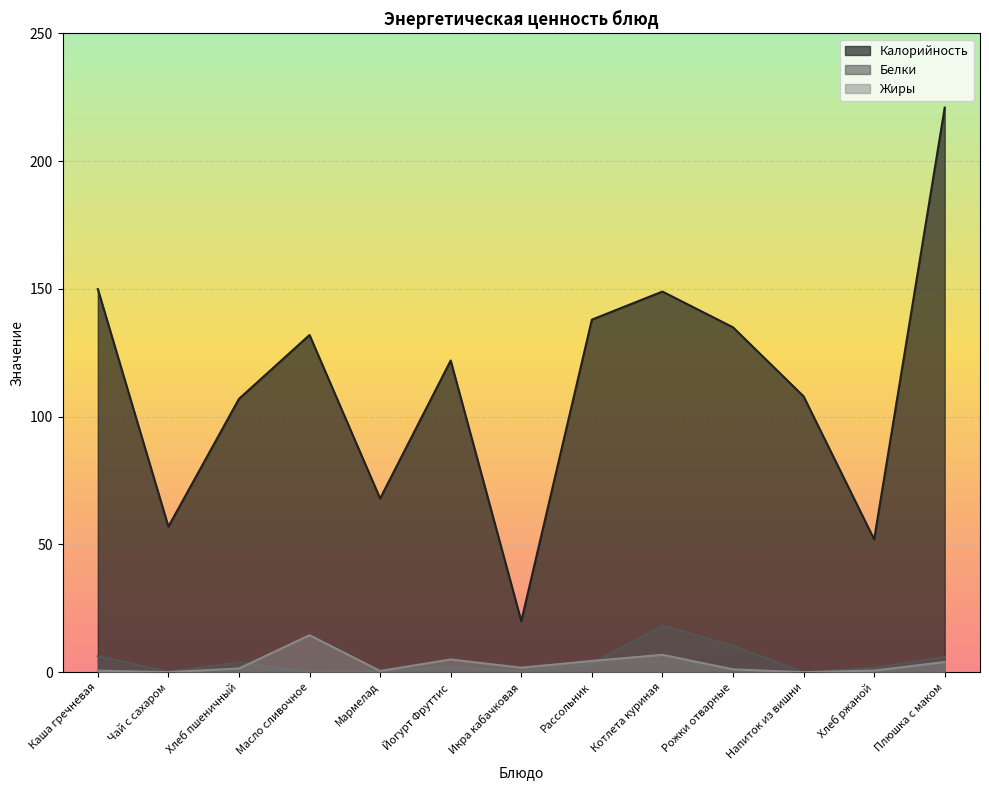

What is the label of the 12th point from the right?

Чай с сахаром